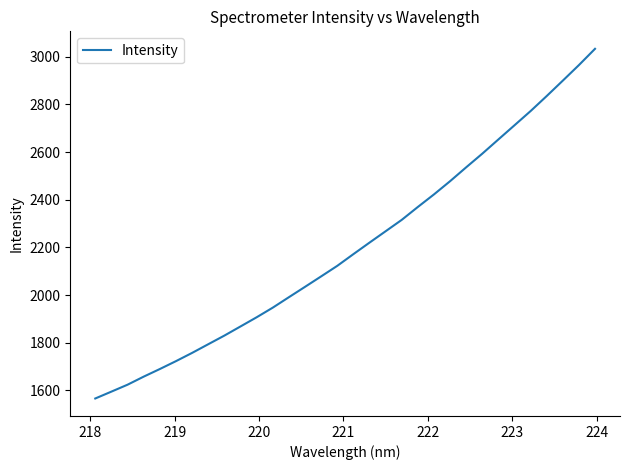

What is the smallest value displayed?

1566.1